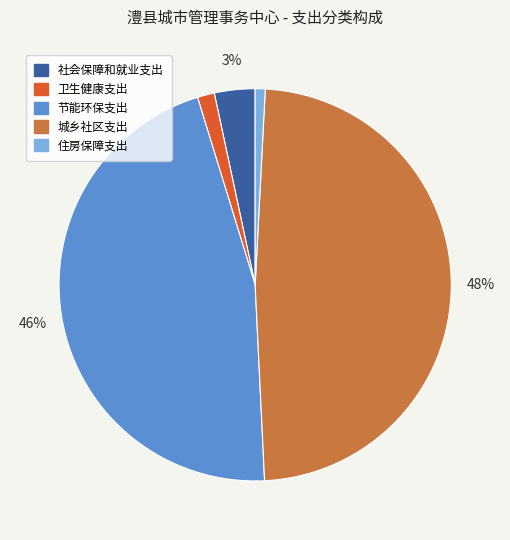

To the nearest percent, what percentage of the pie is 社会保障和就业支出?

3%